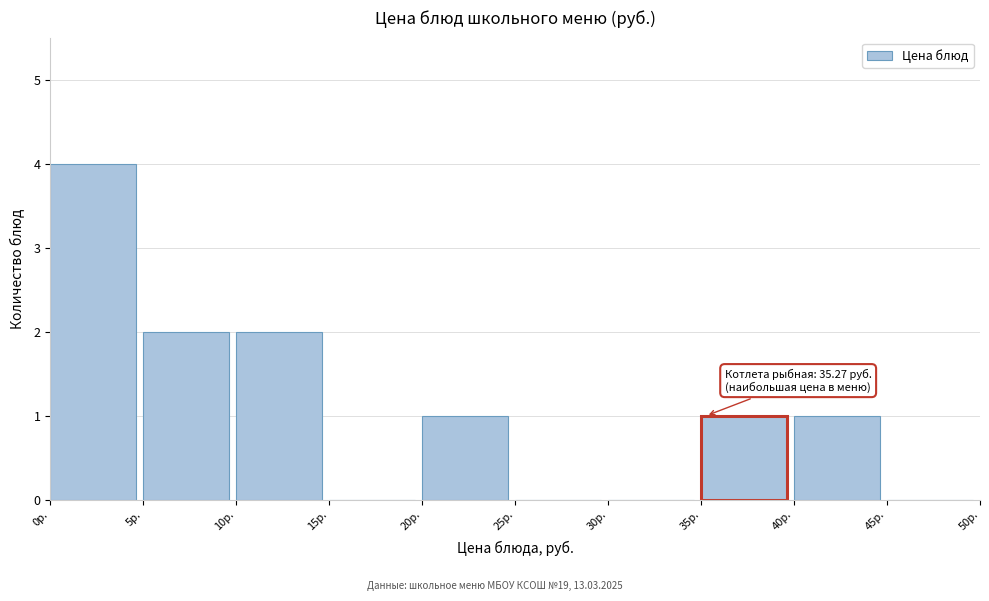

Which range on the x-axis has the tallest bar?

0 to 5